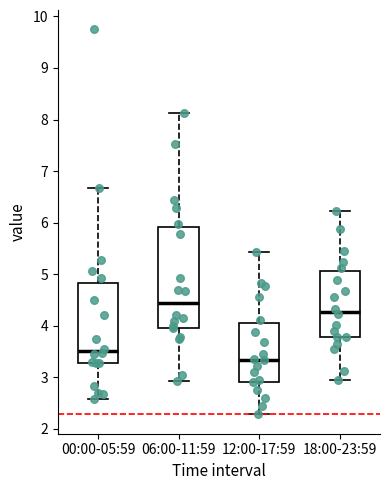

Which box is the tallest, from its lower edge to its upper edge?

06:00-11:59